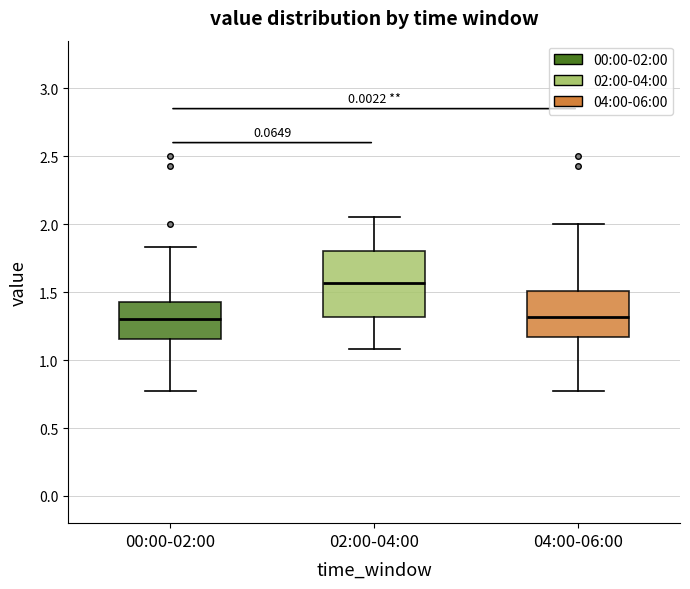

Reading left to right, transcribe this box plot: for each box, give where its median line is, the range the box spans, and where its two whiskers end, as read against the y-axis. The values are not printed on the chart, so give them approximately, as read against the axis.

00:00-02:00: median 1.30, box 1.15 to 1.45, whiskers 0.75 to 1.85
02:00-04:00: median 1.55, box 1.30 to 1.80, whiskers 1.10 to 2.05
04:00-06:00: median 1.30, box 1.15 to 1.50, whiskers 0.75 to 2.00